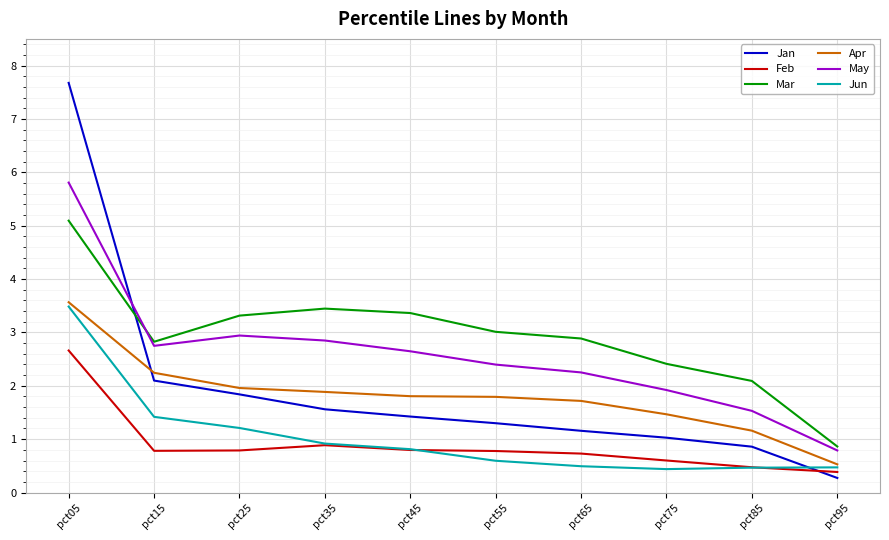

True or false: Jan and May intersect in this chart.

True